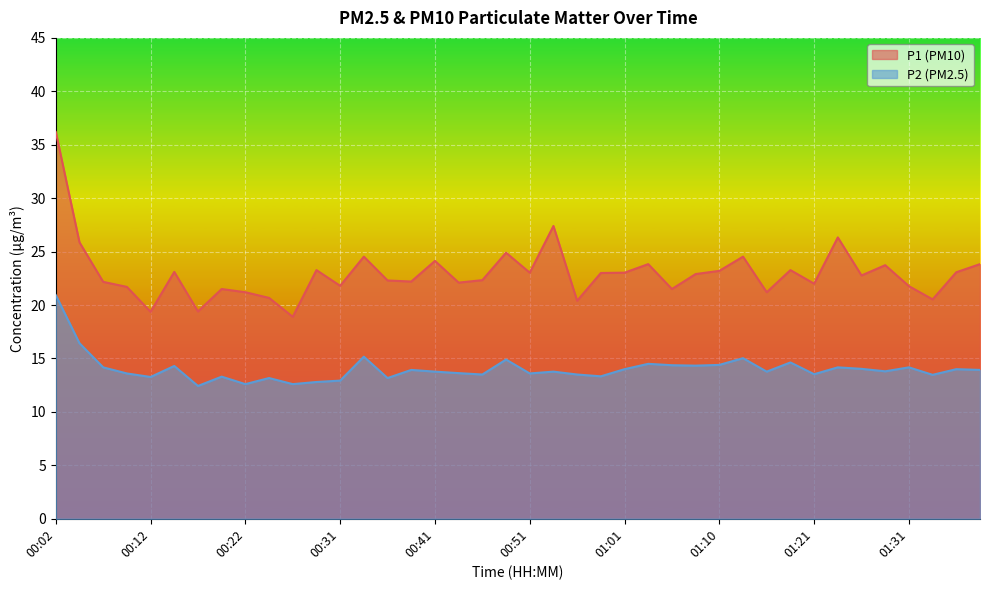

What position from the left is 01:38?

40